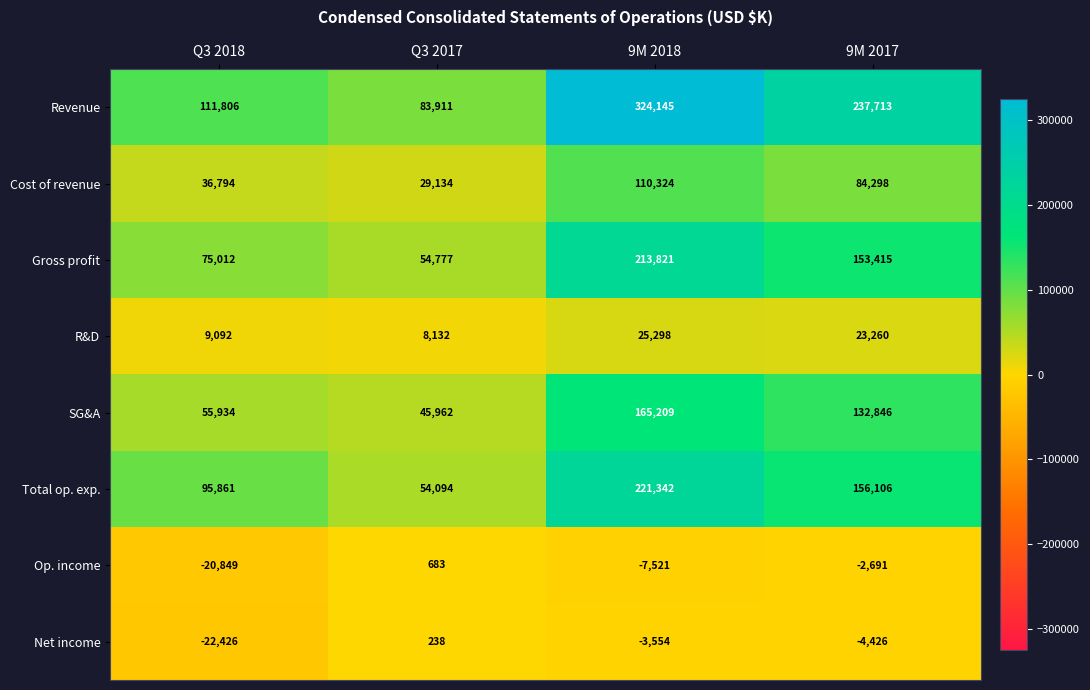

What is the smallest value displayed?

-22426